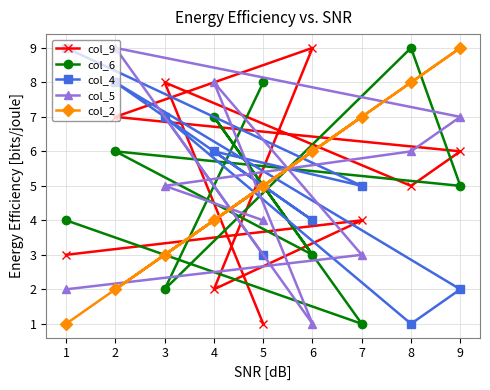

How many values in the col_2 series exceed 5?

4